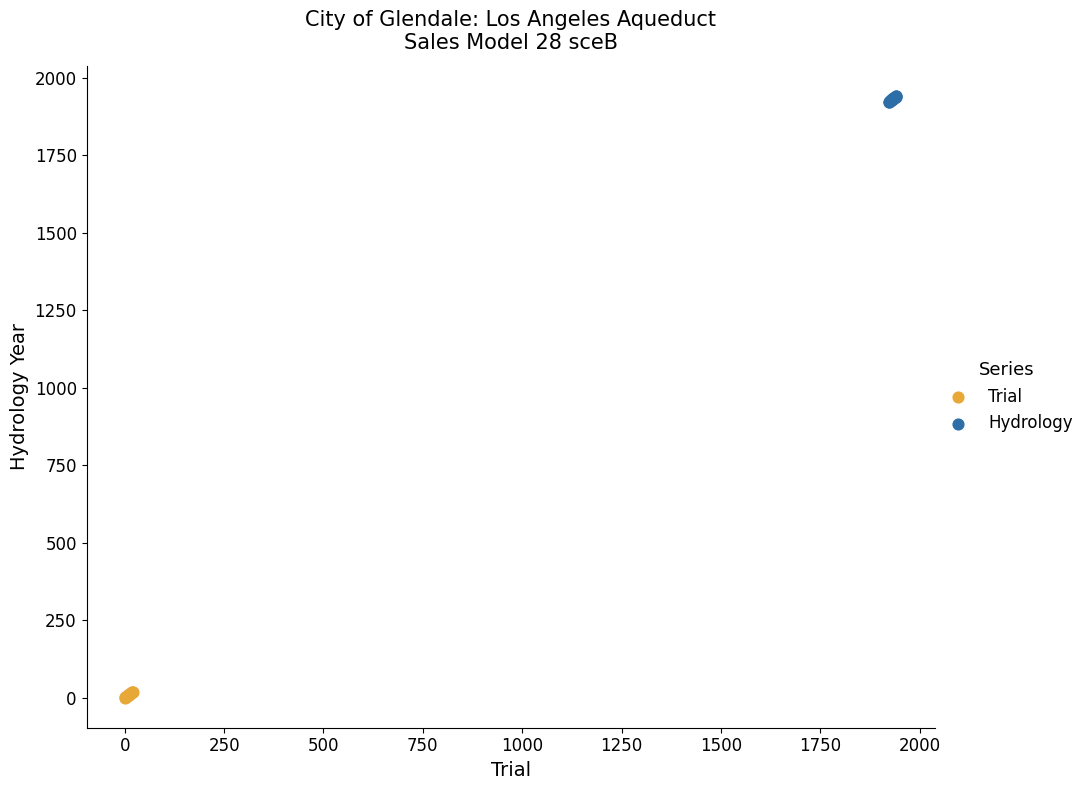

Which series contains the highest Y value?

Hydrology